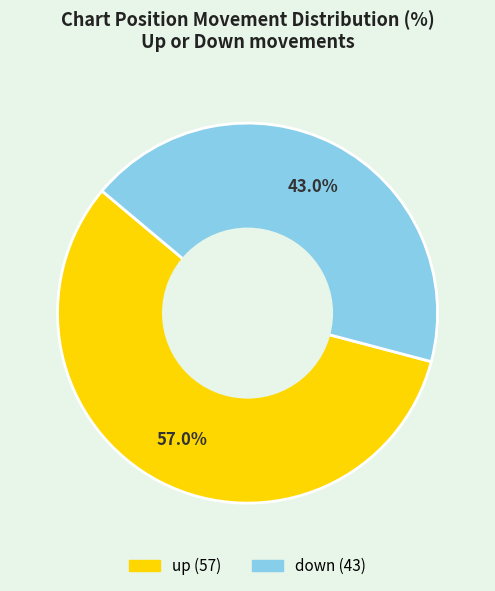

How many segments does this pie chart have?

2